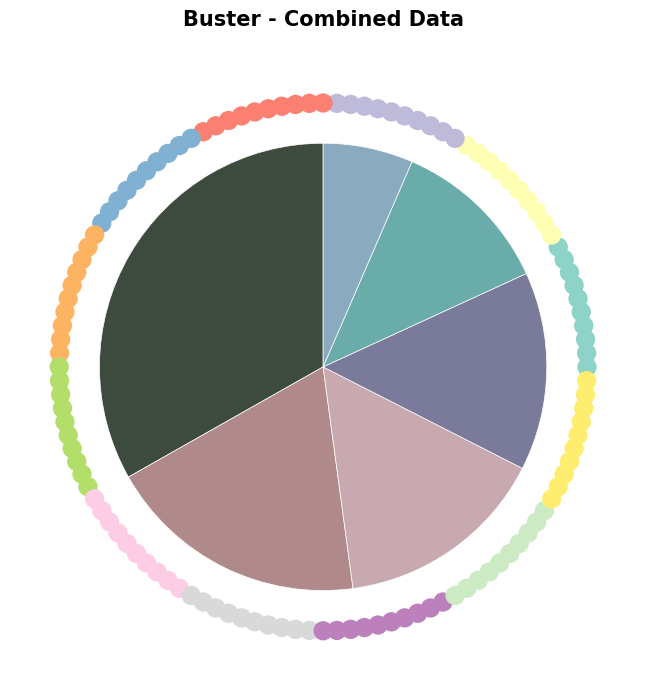

How many segments does this pie chart have?

6